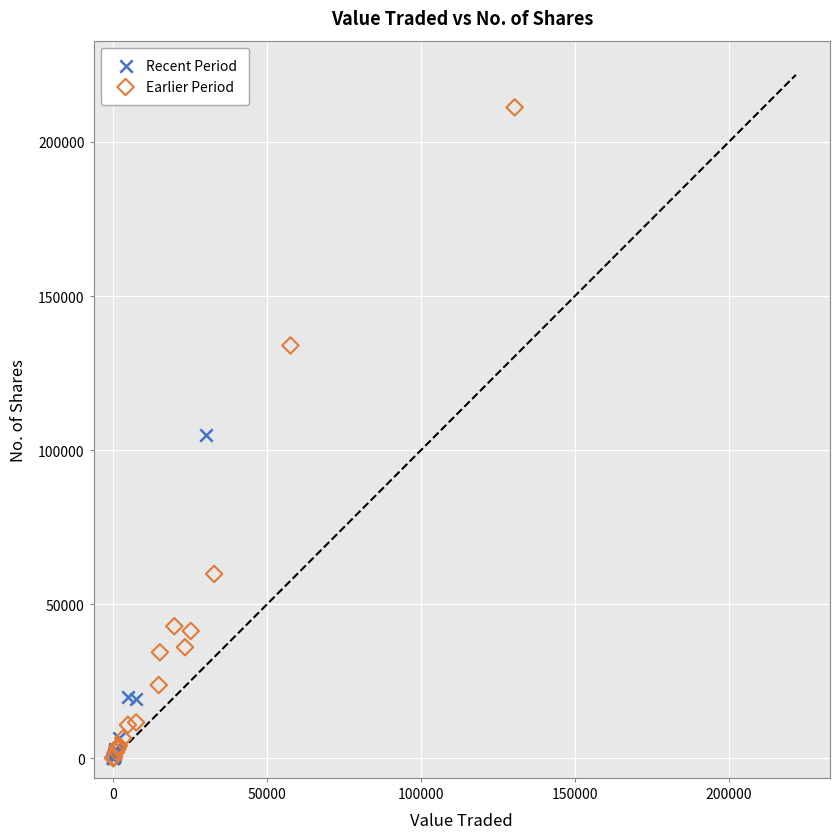

Which series reaches the maximum Y coordinate?

Earlier Period